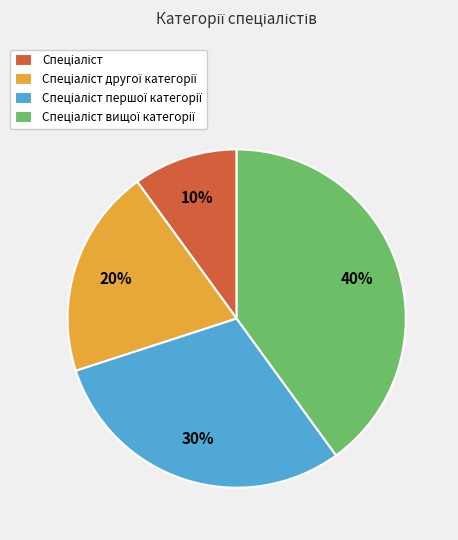

Is there a majority slice in this chart?

No